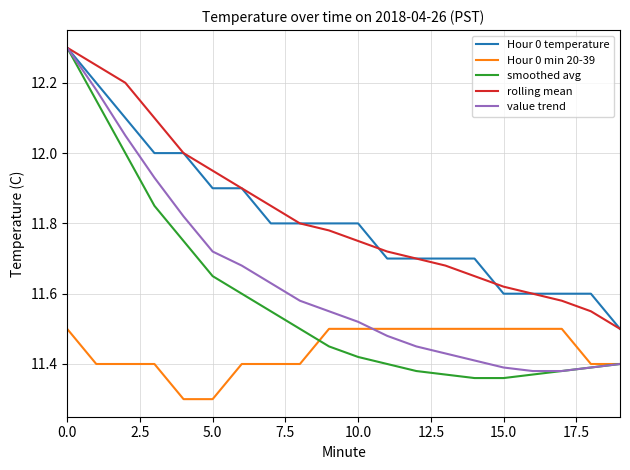

What are all the series names shown in the legend?

Hour 0 temperature, Hour 0 min 20-39, smoothed avg, rolling mean, value trend